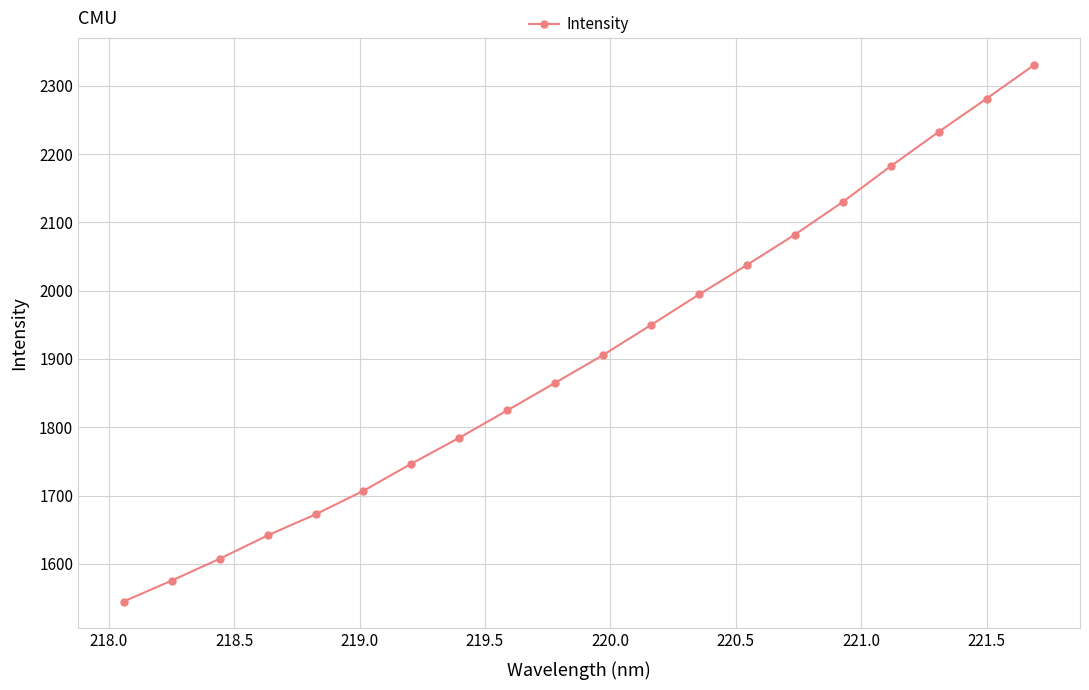

Does the chart have visible grid lines?

Yes